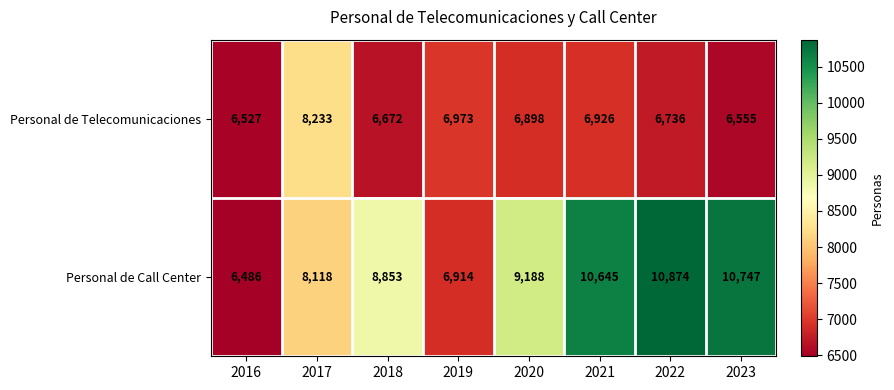

Rank the series at 2020 from highest to lowest value.

Personal de Call Center, Personal de Telecomunicaciones